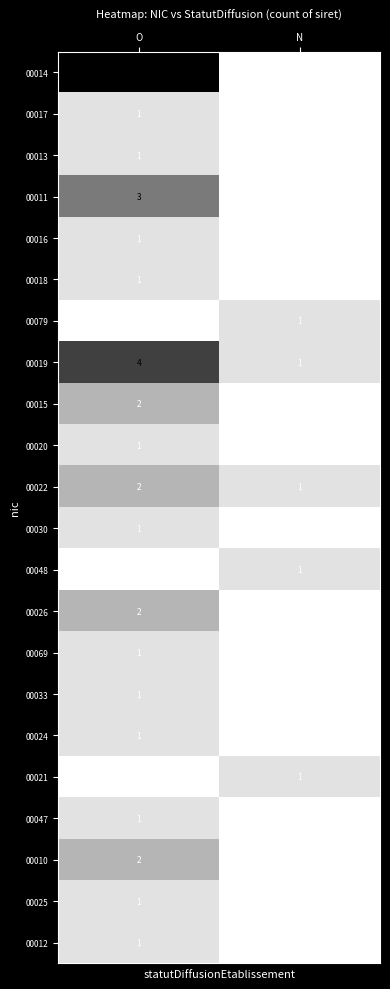

True or false: 00047 has a value of 1 at O.

True